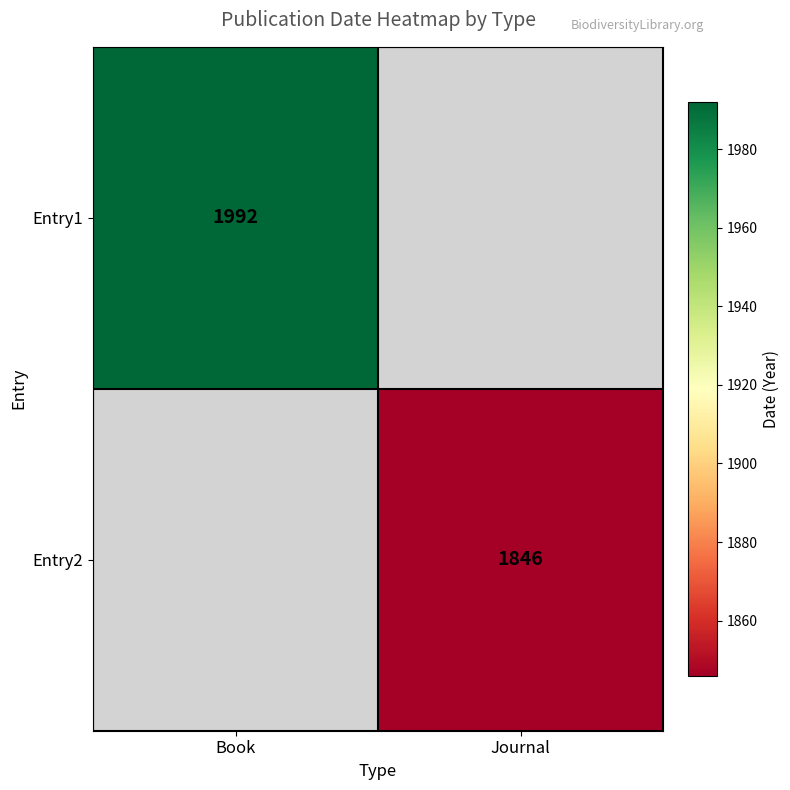

The Entry1 series shows 987 at Book. True or false?

False